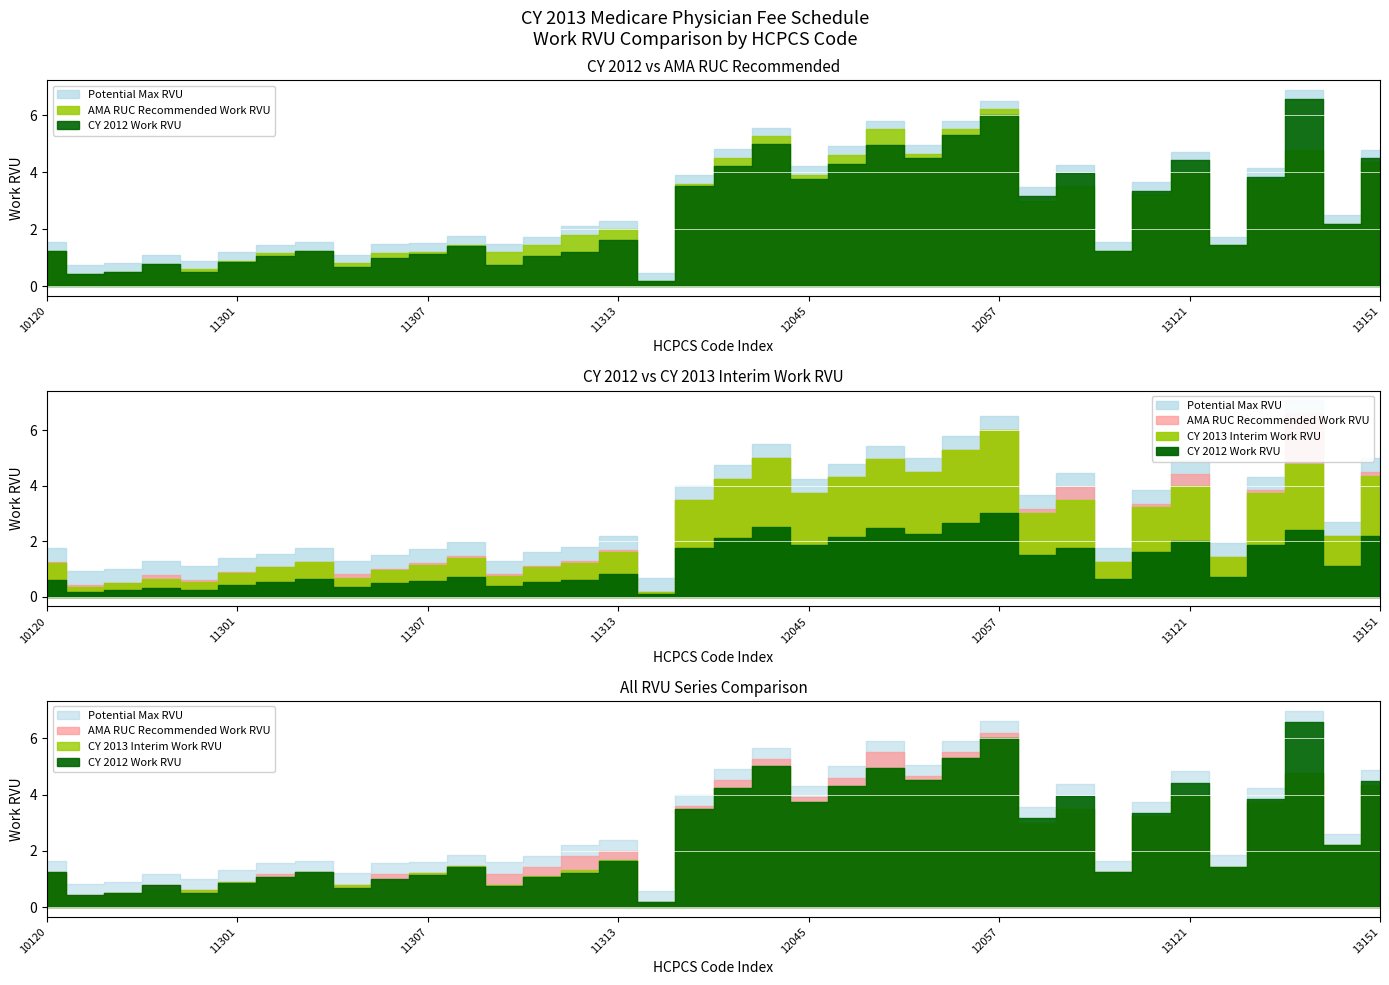

At which label is AMA RUC Recommended Work RVU closest to 3?

13100